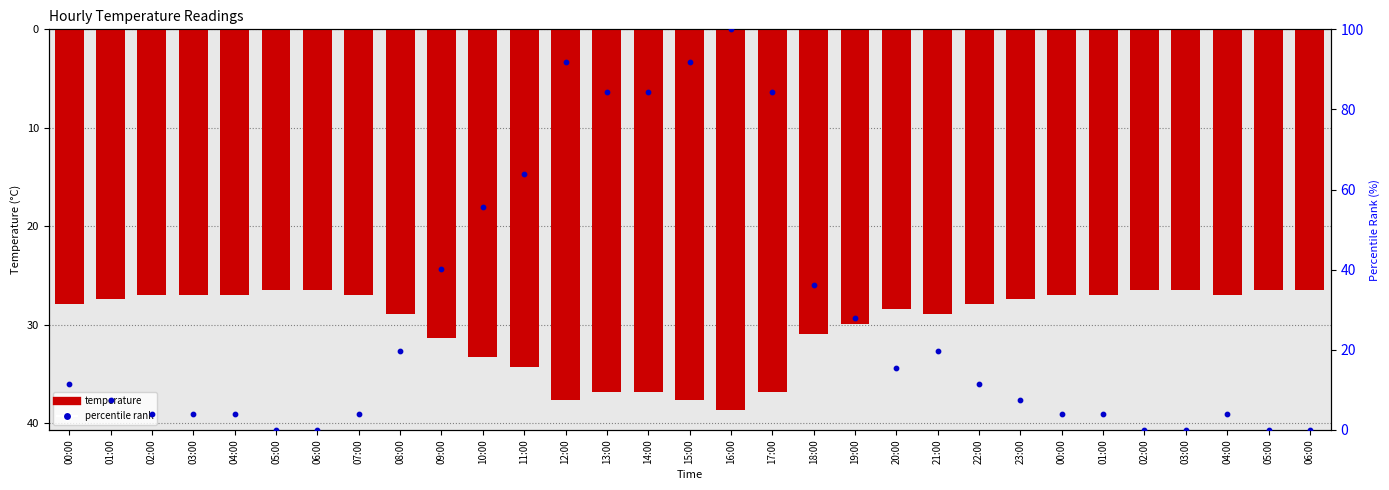

Which series reaches the maximum Y coordinate?

percentile rank